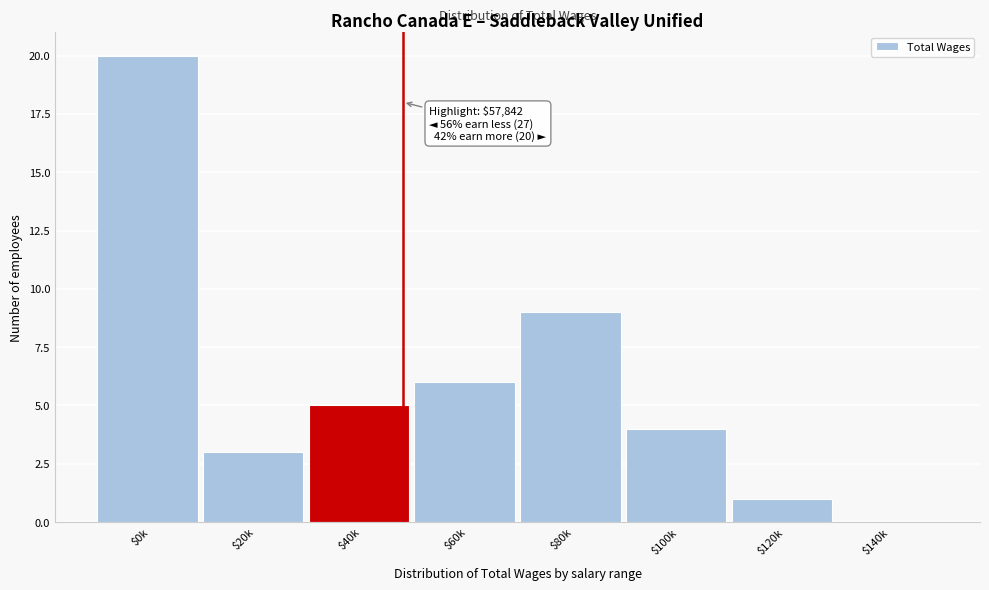

Where is the data nearest to the value 10?

$80k